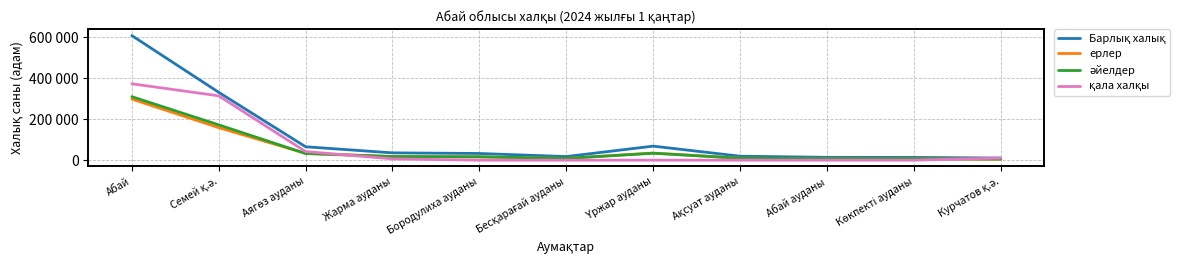

What is the label of the 6th point from the left?

Бесқарағай ауданы